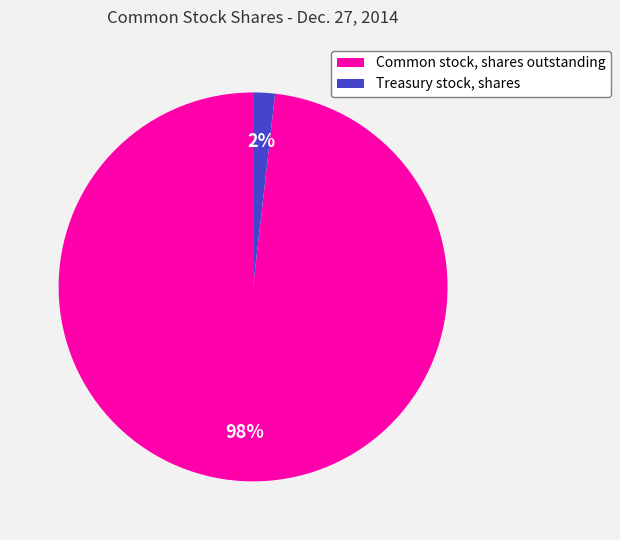

Which slice is the smallest?

Treasury stock, shares